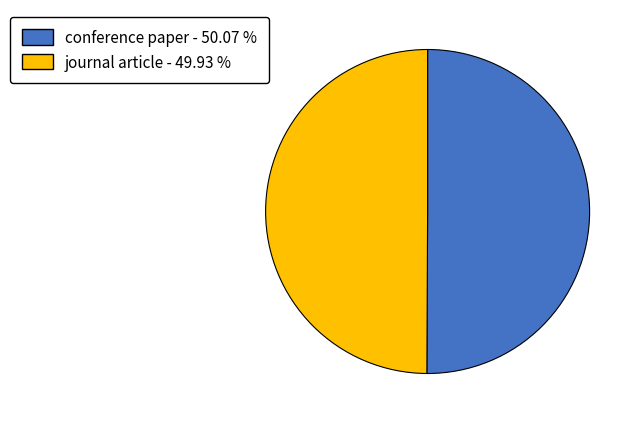

What is the ratio of the value at journal article - 49.93 % to the value at conference paper - 50.07 %?

1.0